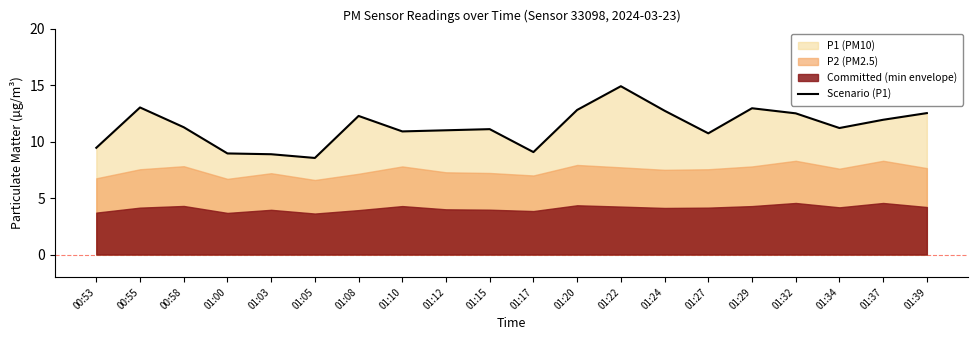

What is the difference between the values at 01:22 and 01:10?

4.0